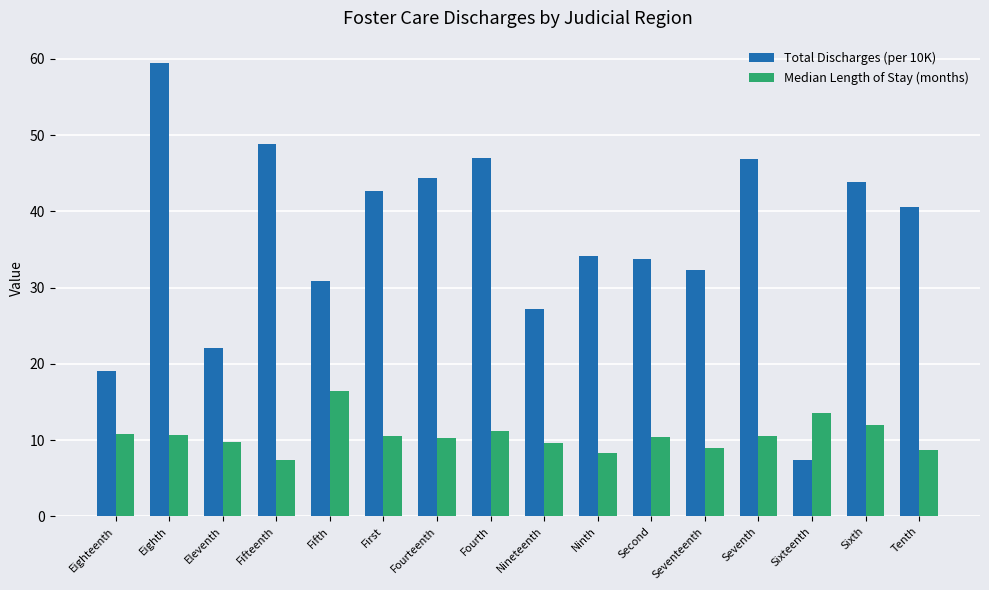

Are the bars horizontal?

No